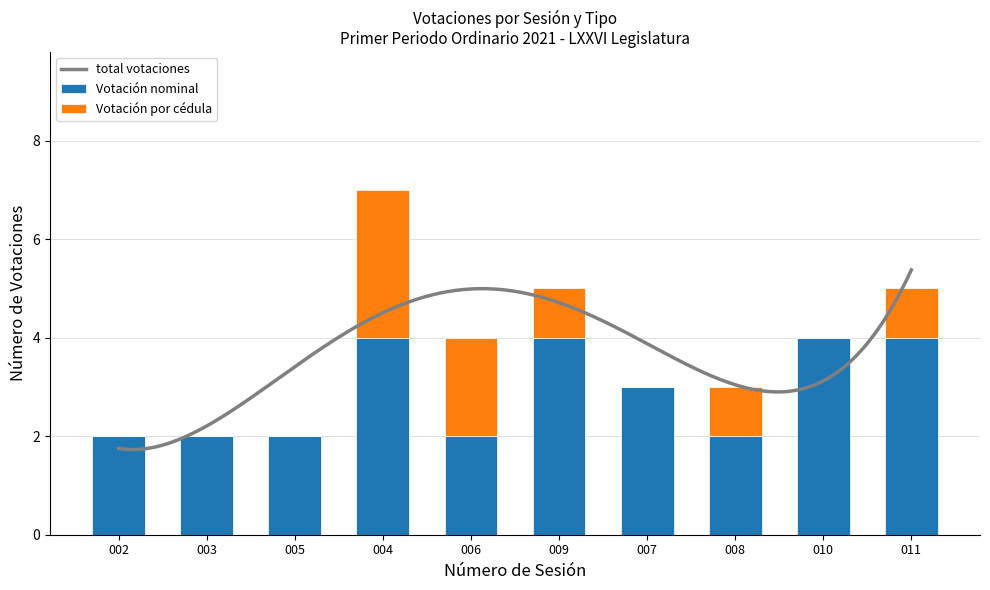

The Votación nominal series shows 5 at 009. True or false?

False